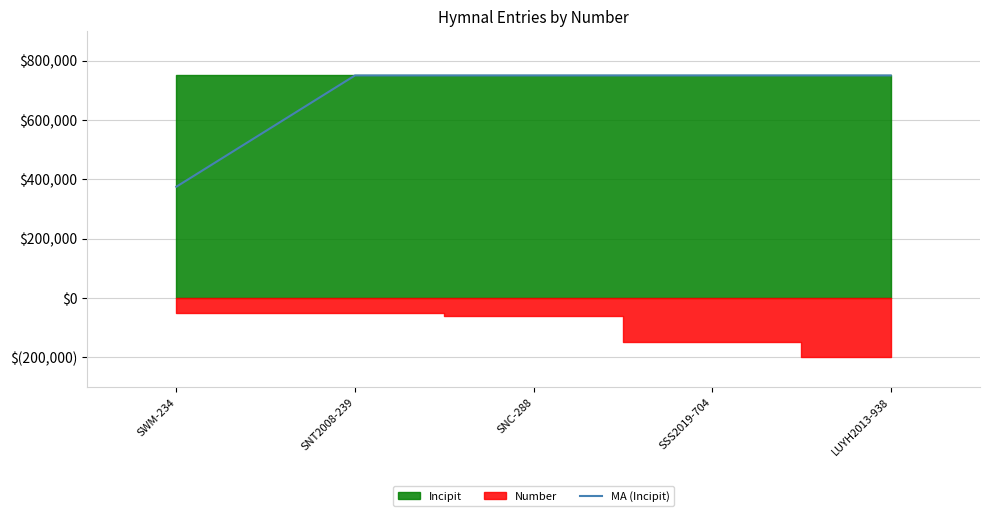

Rank the categories by value from highest to lowest.

SNT2008-239, SNC-288, SSS2019-704, LUYH2013-938, SWM-234